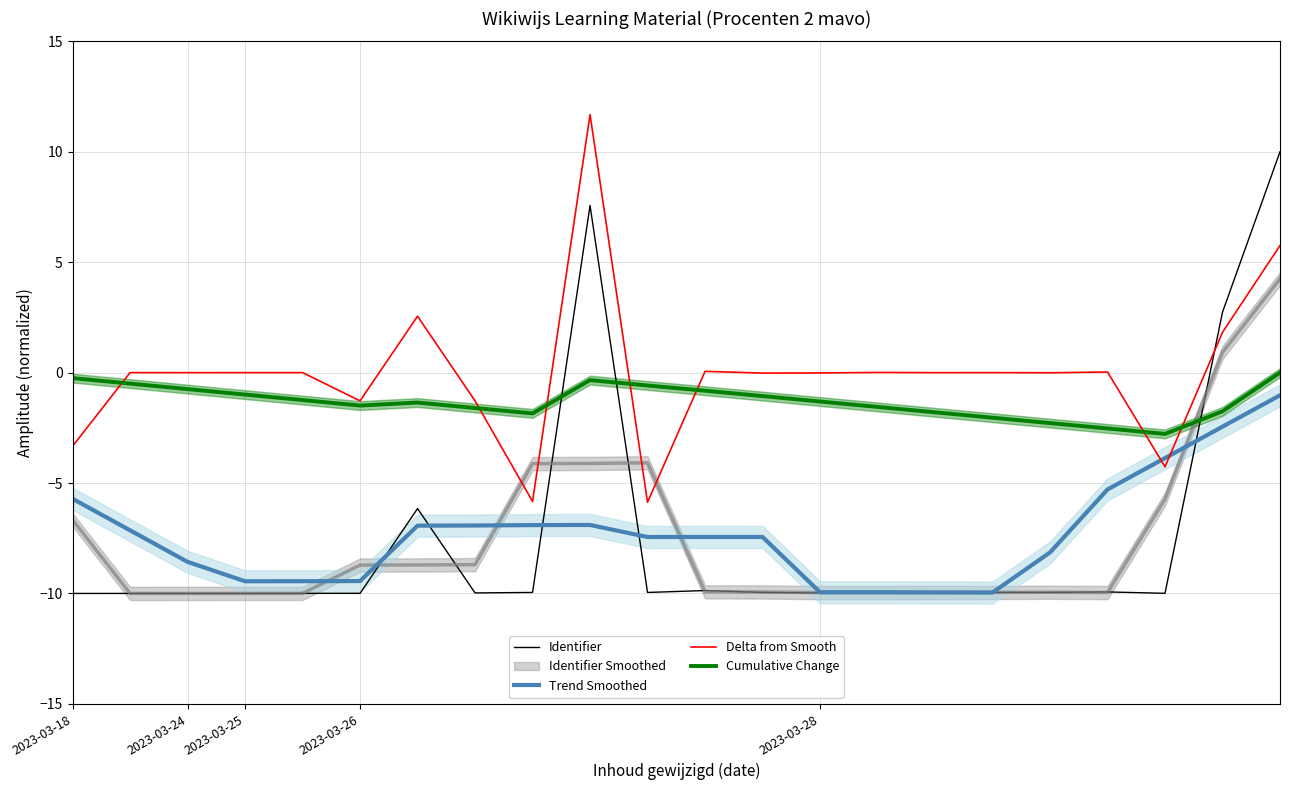

Which category has the highest value across all series?

9